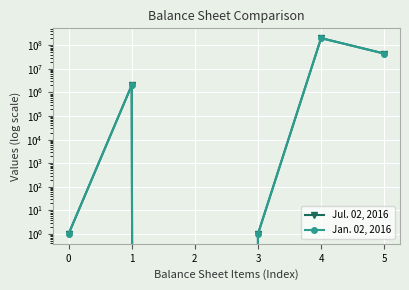

Is it true that Jul. 02, 2016 equals 0 at 2?

True